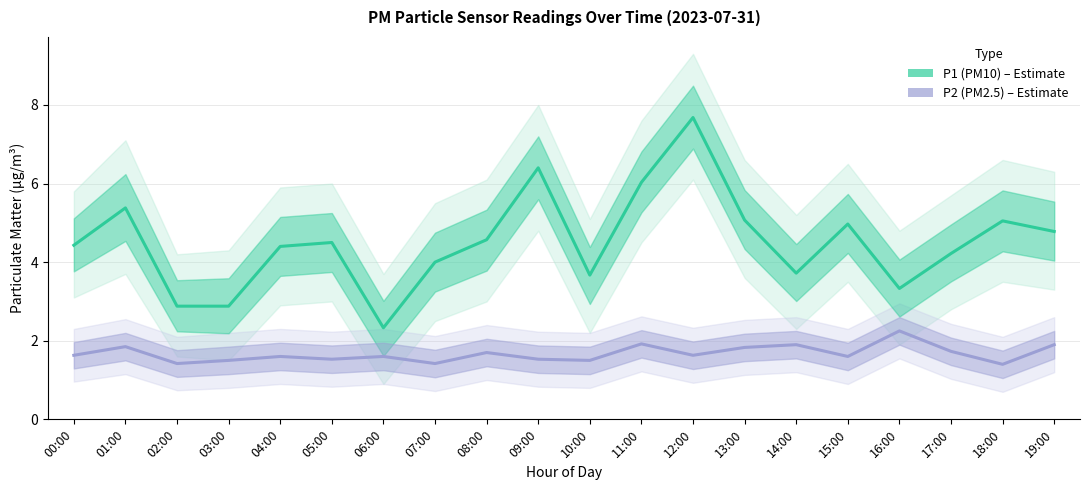

Is the value of P2 (PM2.5) at 02:00 greater than the value of P1 (PM10) at 06:00?

No